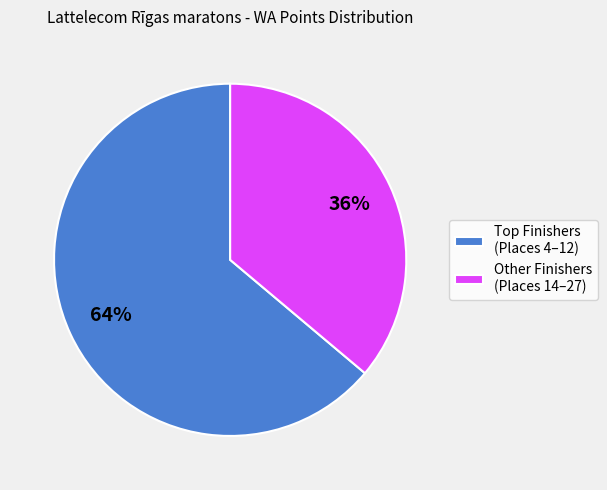

Count the number of slices in the pie.

2